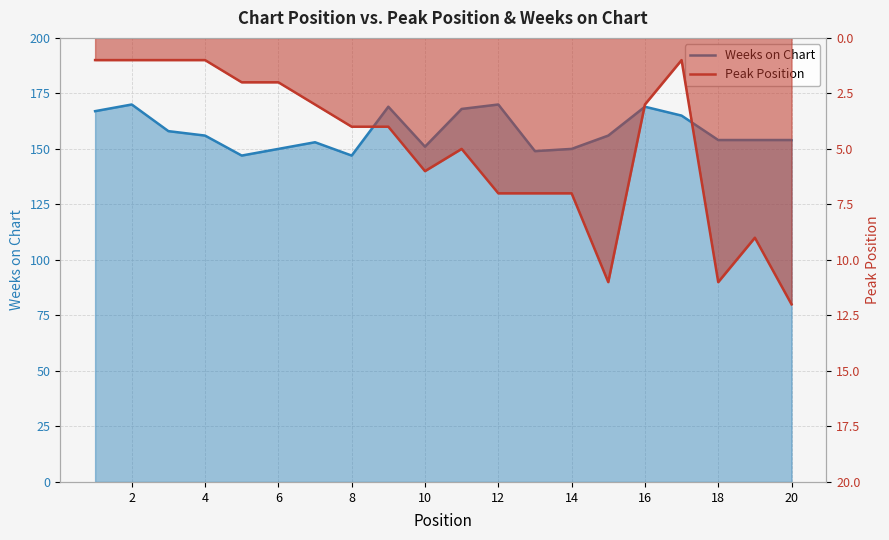

True or false: Weeks on Chart and Peak Position cross at least once.

False